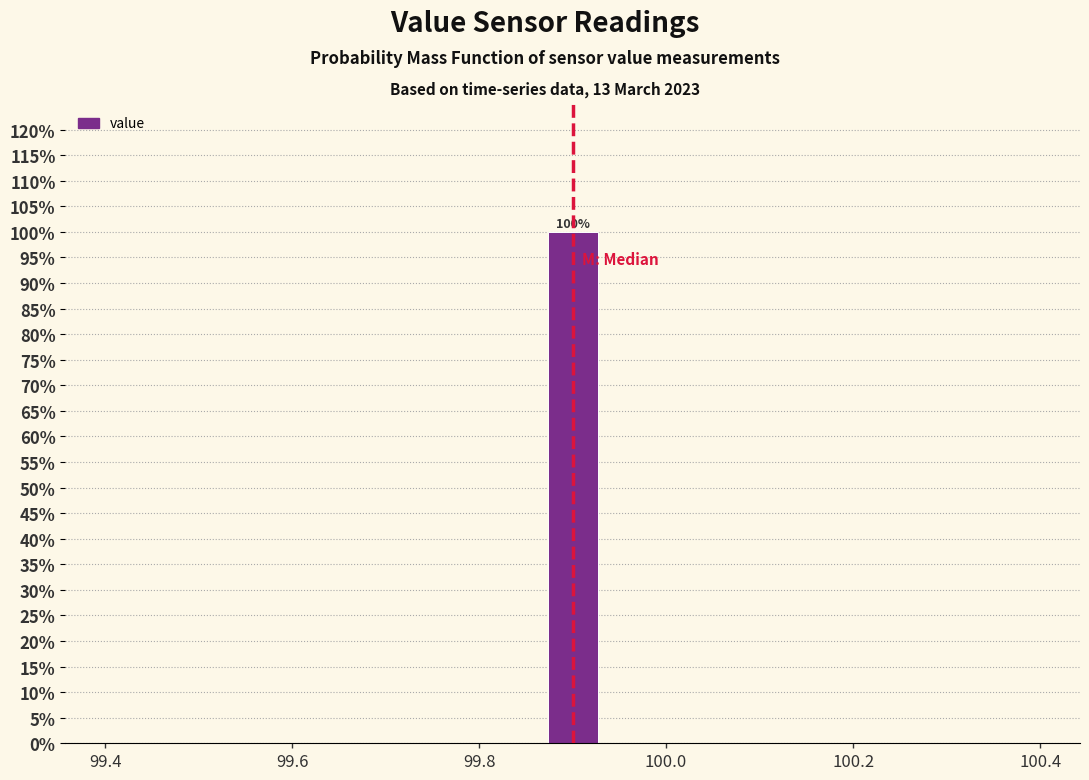

Read against the x-axis, roughly where is the centre of the tallest bar?

99.90